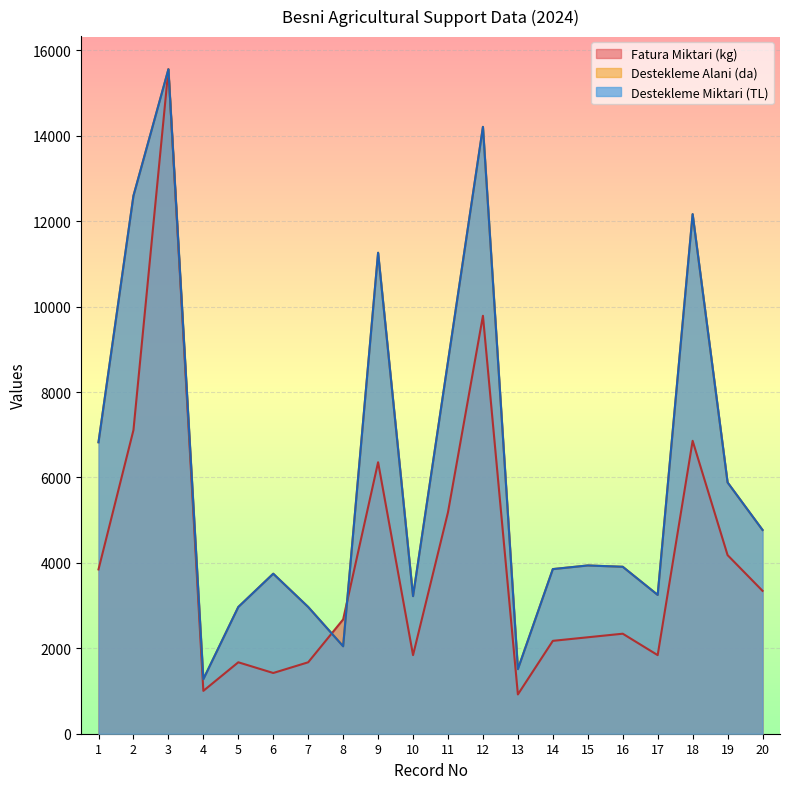

Reading right to left, what are all the values shown in this chart?

Destekleme Miktari (TL): 20=4771.6	19=5884.2	18=12166.3	17=3250.5	16=3909.4	15=3940.0	14=3855.0	13=1511.7	12=14210.4	11=8713.1	10=3221.4	9=11262.8	8=2047.5	7=2967.4	6=3746.7	5=2967.4	4=1276.3	3=15557.9	2=12595.9	1=6825.0
Destekleme Alani (da): 20=4771.6	19=5884.2	18=12166.3	17=3250.5	16=3909.4	15=3940.0	14=3855.0	13=1511.7	12=14210.4	11=8713.1	10=3221.4	9=11262.8	8=2047.5	7=2967.4	6=3746.7	5=2967.4	4=1276.3	3=15557.9	2=12595.9	1=6825.0
Fatura Miktari (kg): 20=3345.8	19=4182.2	18=6858.8	17=1840.2	16=2342.0	15=2258.4	14=2174.8	13=920.1	12=9786.4	11=5186.0	10=1840.2	9=6357.0	8=2676.6	7=1672.9	6=1422.0	5=1672.9	4=1003.7	3=15557.9	2=7109.8	1=3847.6